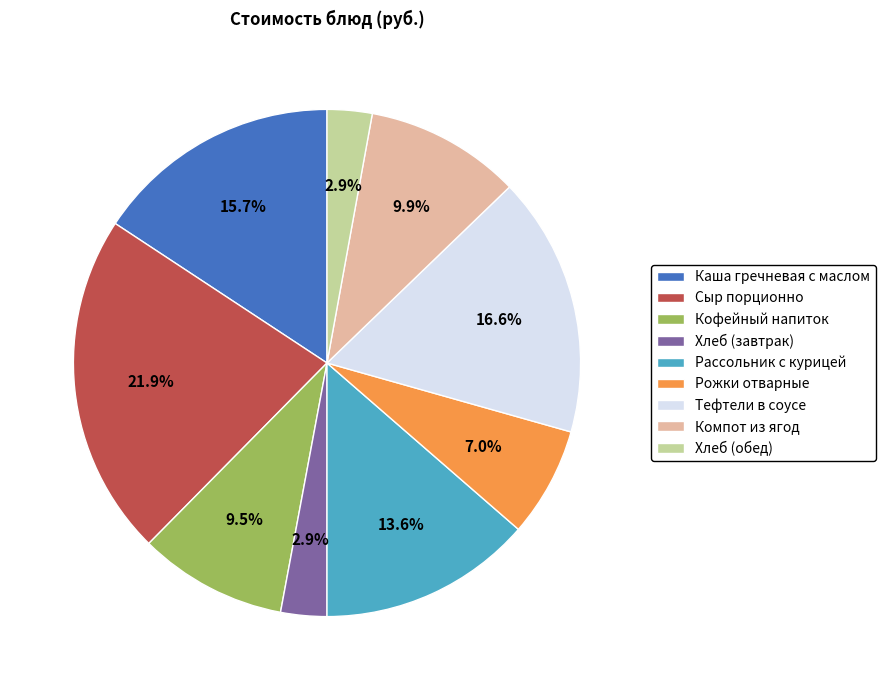

Is it true that Компот из ягод is 10% of the pie?

True